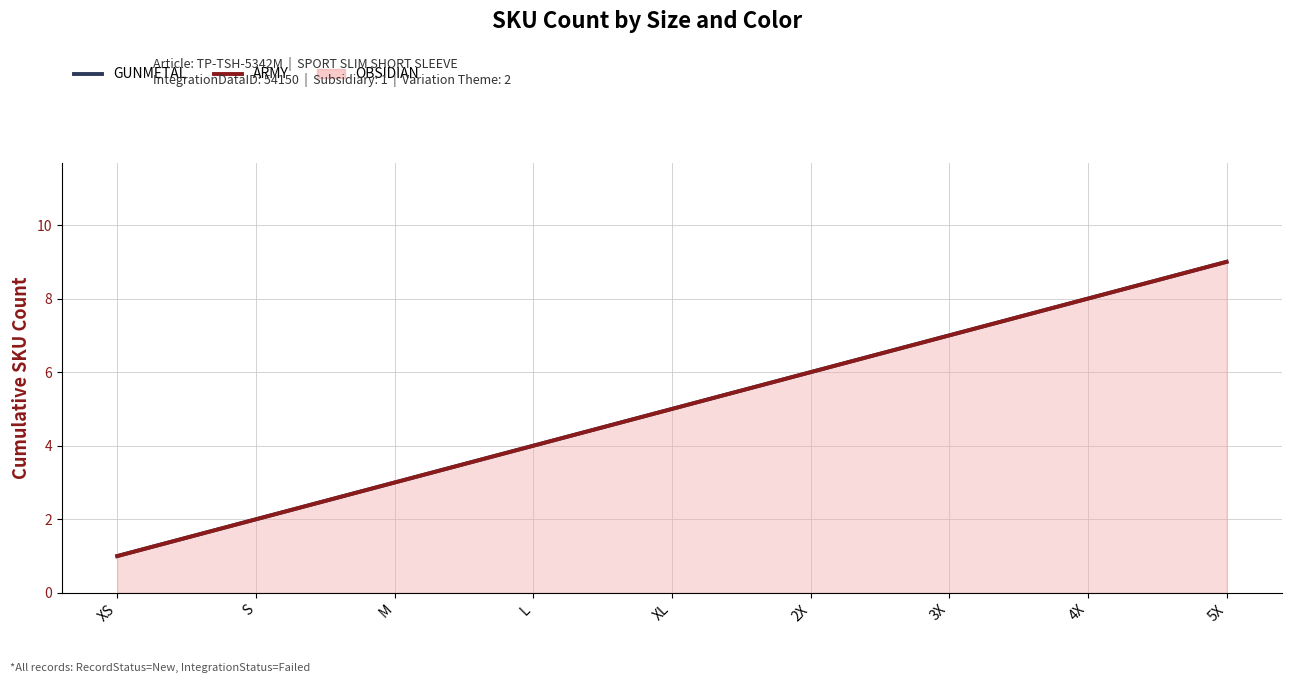

True or false: ARMY has more than 2 interior local peaks.

False